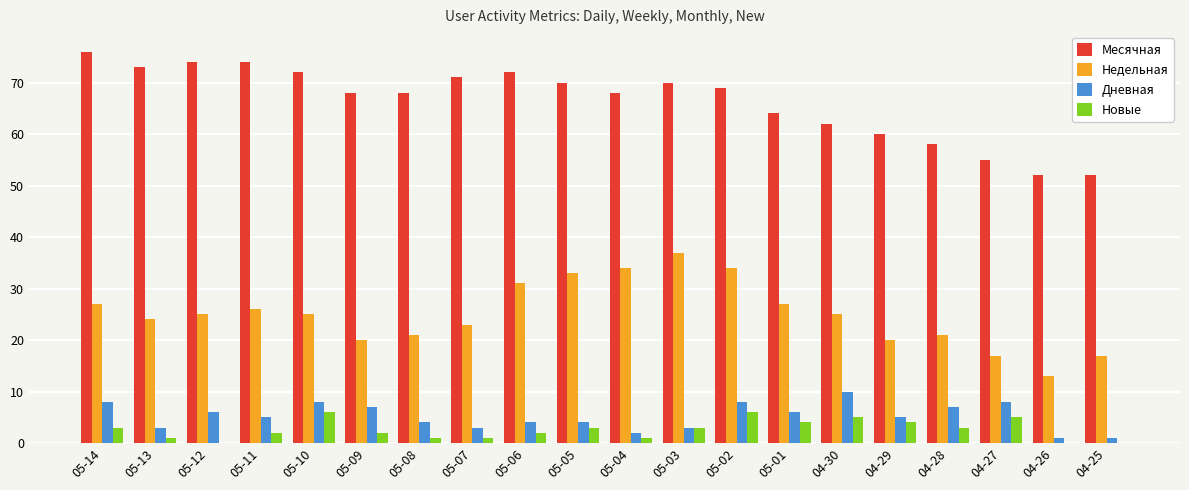

The Новые series shows 6 at 05-10. True or false?

True